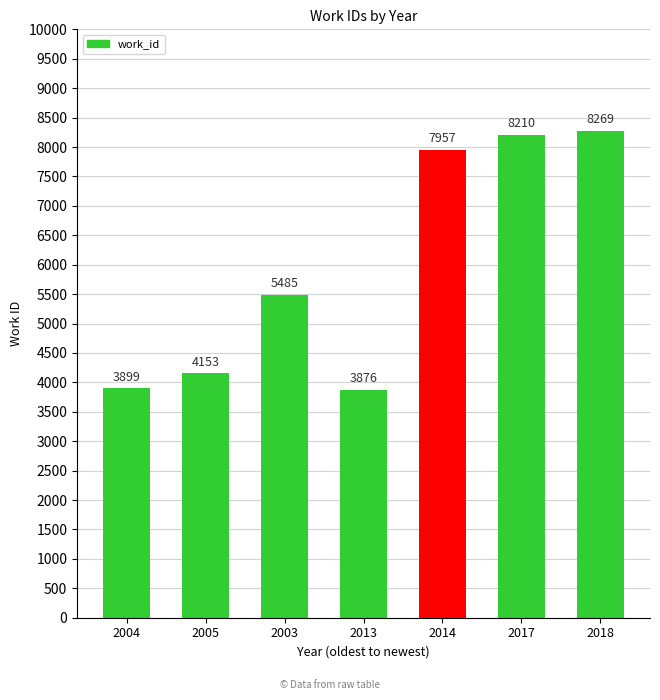

What is the sum of the values at 2005 and 2018?

12422